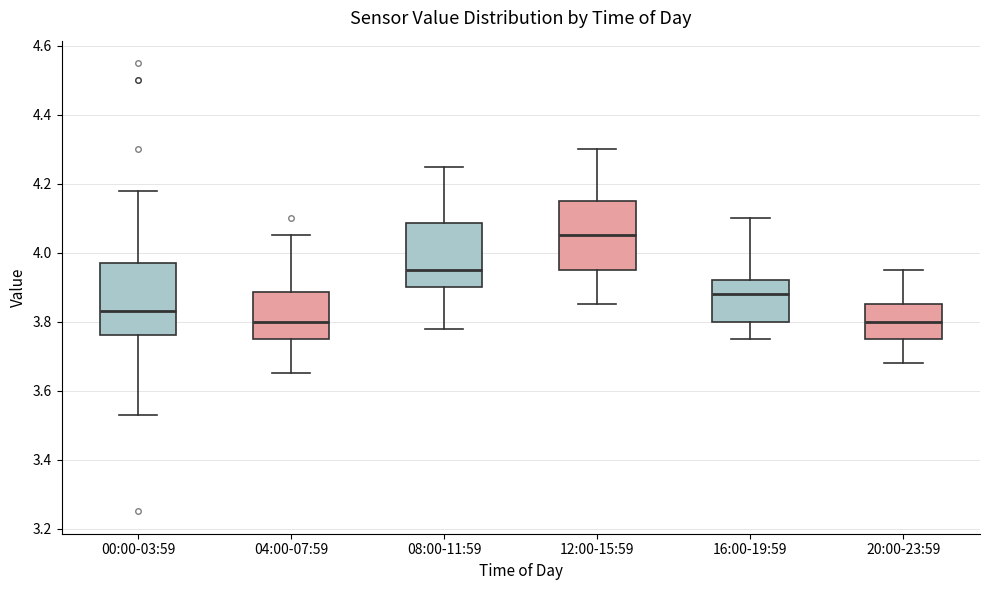

Reading left to right, transcribe this box plot: for each box, give where its median line is, the range the box spans, and where its two whiskers end, as read against the y-axis. The values are not printed on the chart, so give them approximately, as read against the axis.

00:00-03:59: median 3.84, box 3.76 to 3.98, whiskers 3.54 to 4.18
04:00-07:59: median 3.80, box 3.76 to 3.88, whiskers 3.66 to 4.06
08:00-11:59: median 3.96, box 3.90 to 4.08, whiskers 3.78 to 4.26
12:00-15:59: median 4.06, box 3.96 to 4.16, whiskers 3.86 to 4.30
16:00-19:59: median 3.88, box 3.80 to 3.92, whiskers 3.76 to 4.10
20:00-23:59: median 3.80, box 3.76 to 3.86, whiskers 3.68 to 3.96